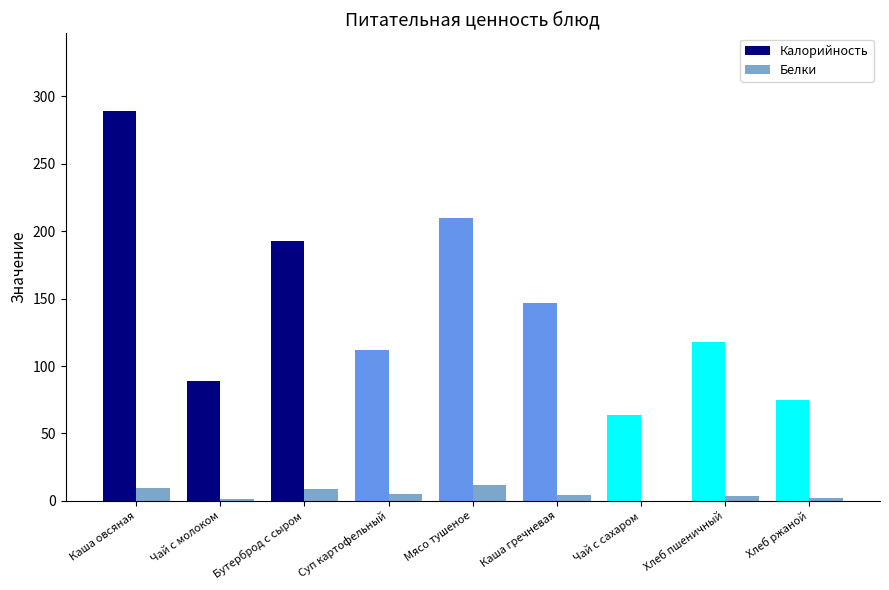

At which label does Белки first exceed 4?

Каша овсяная